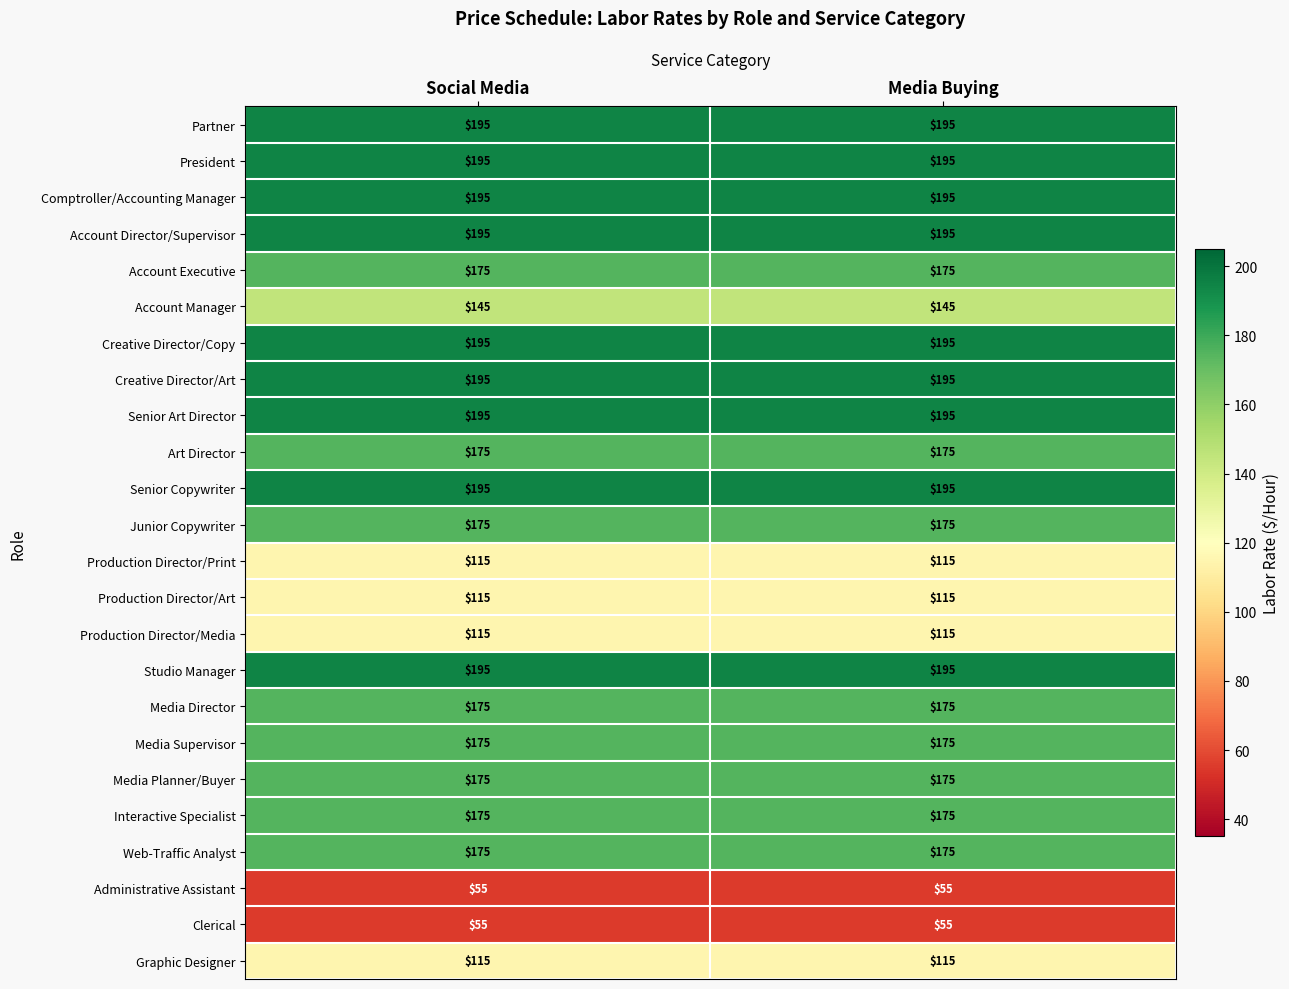

True or false: Production Director/Media has a value of 115 at Media Buying.

True